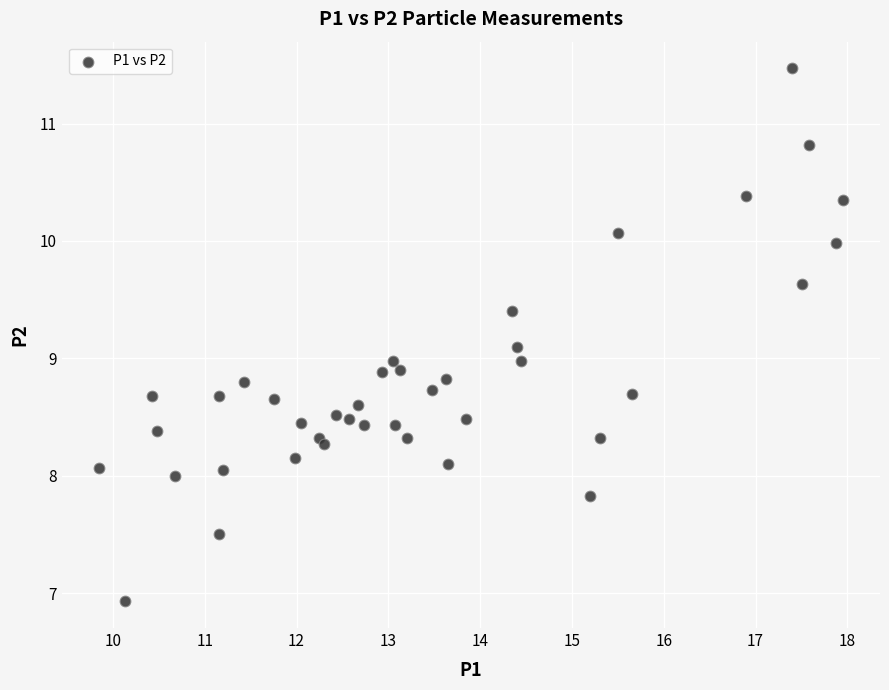

What is the range of Y values (max minus min)?

4.5